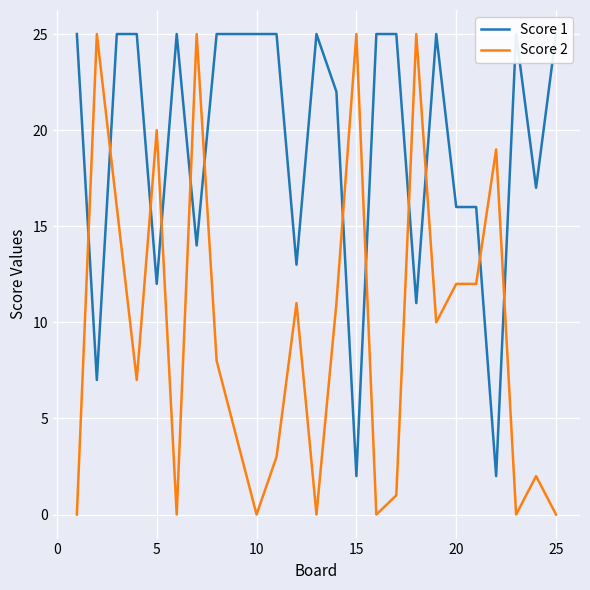

The value of Score 2 at 15 is 6. True or false?

False